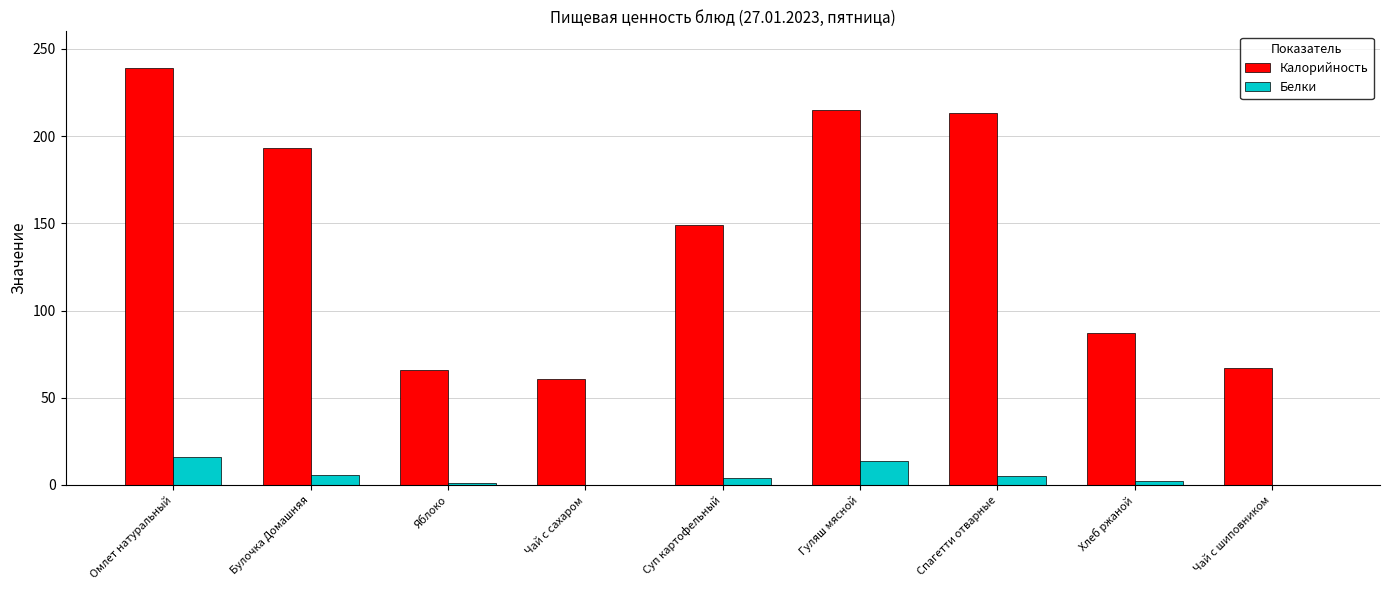

Between Чай с сахаром and Хлеб ржаной, which series saw the biggest shift?

Калорийность